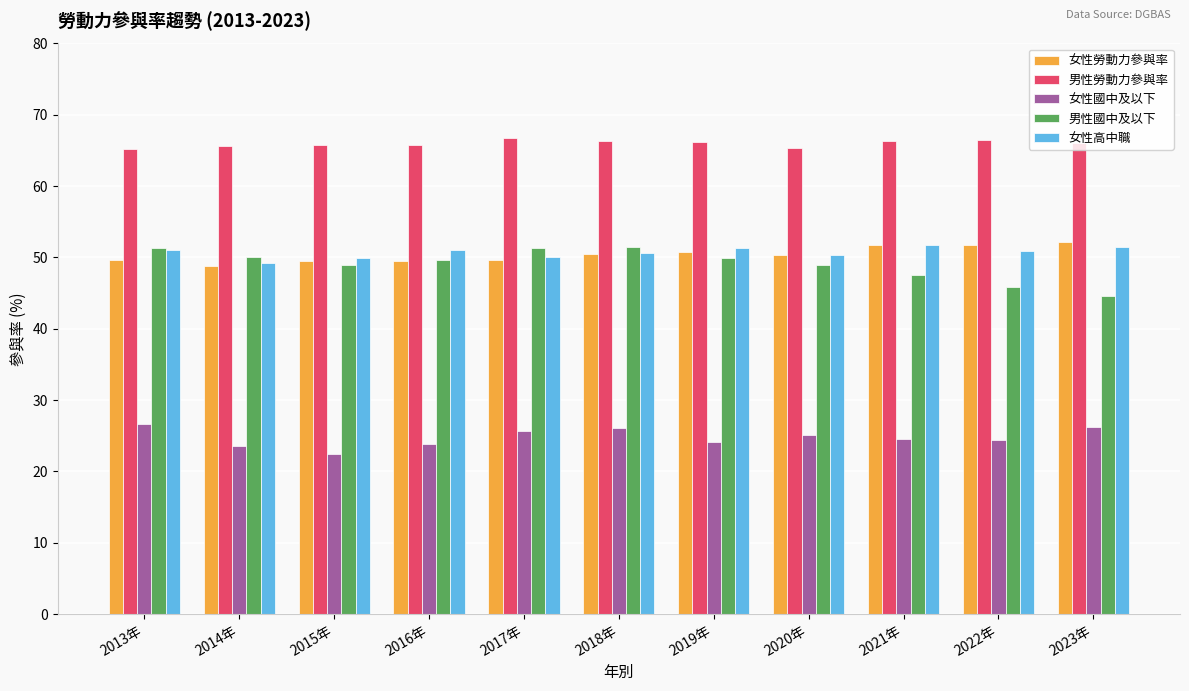

What is the total value across all series at 2014年?

237.3